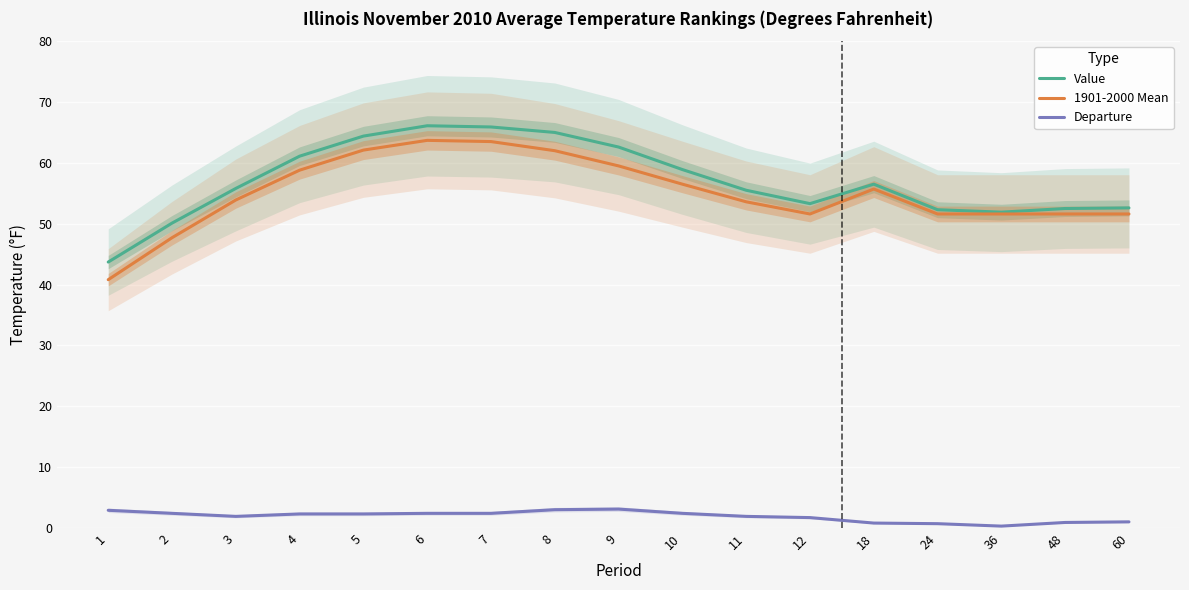

What is the difference between the maximum and minimum values in the Departure series?

2.8